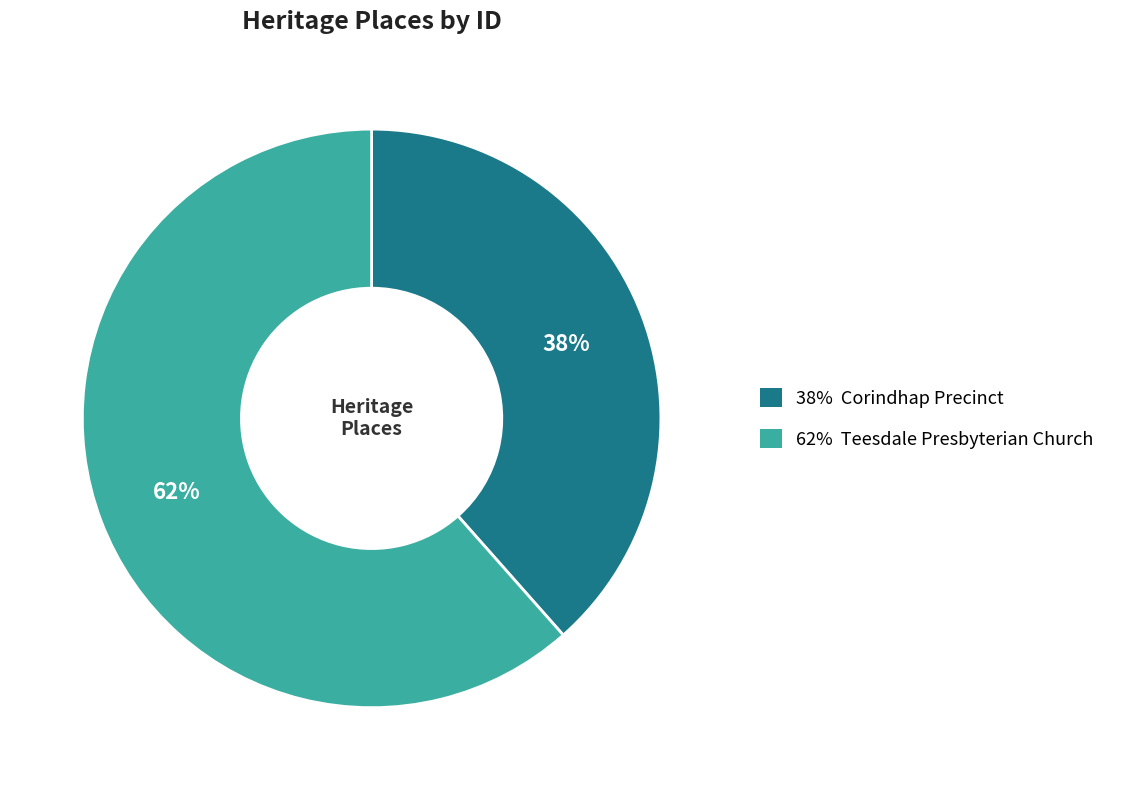

How many segments does this pie chart have?

2